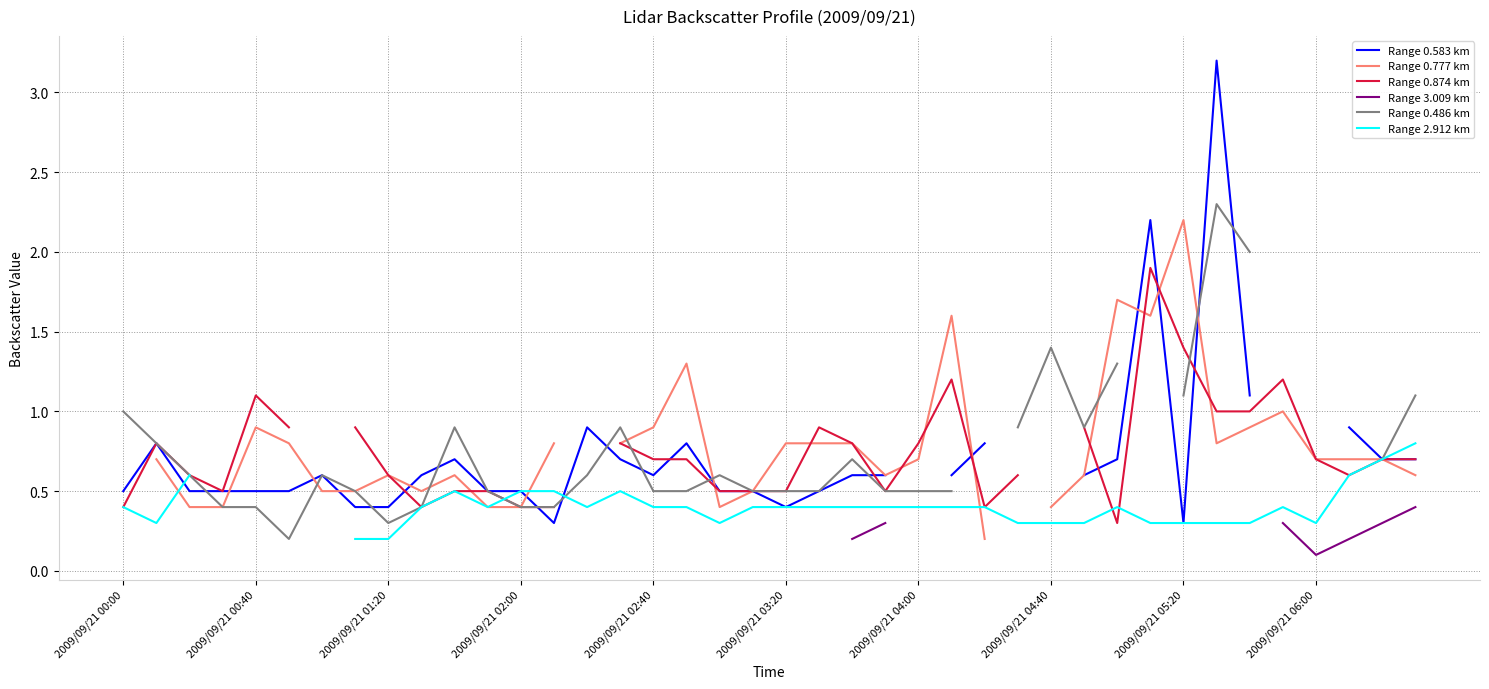

What is the approximate value of Range 2.912 km at 14?

0.4